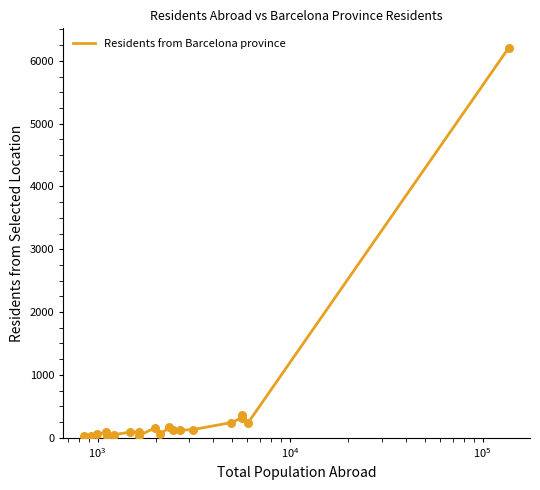

What is the greatest value displayed?

6209